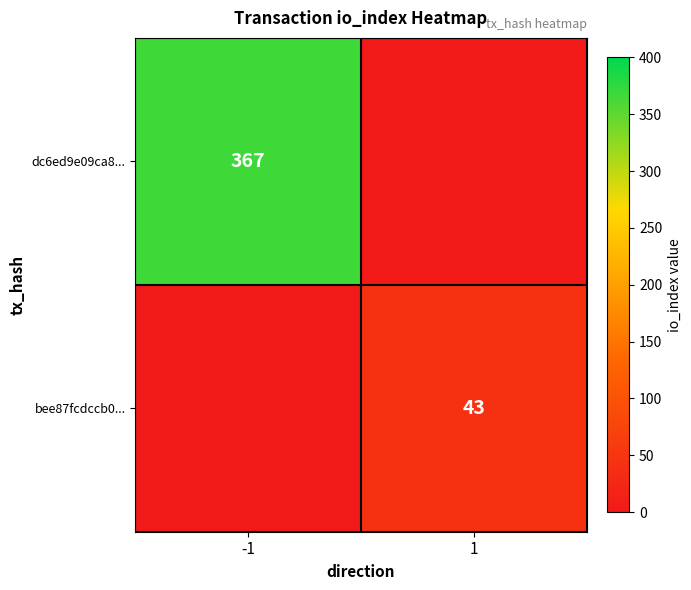

The value of bee87fcdccb0... at 1 is 43. True or false?

True